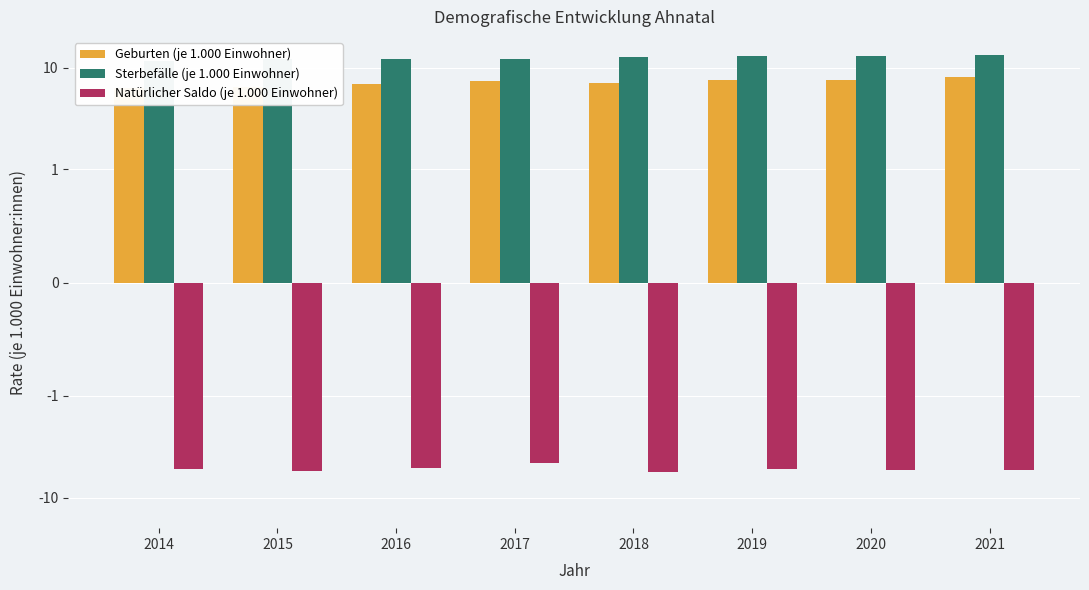

True or false: Sterbefälle (je 1.000 Einwohner) has a value of 12.9 at 2019.

True